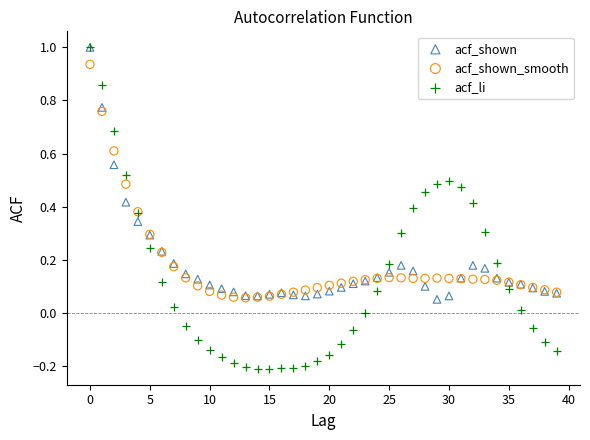

Which series has the widest spread of Y values?

acf_li